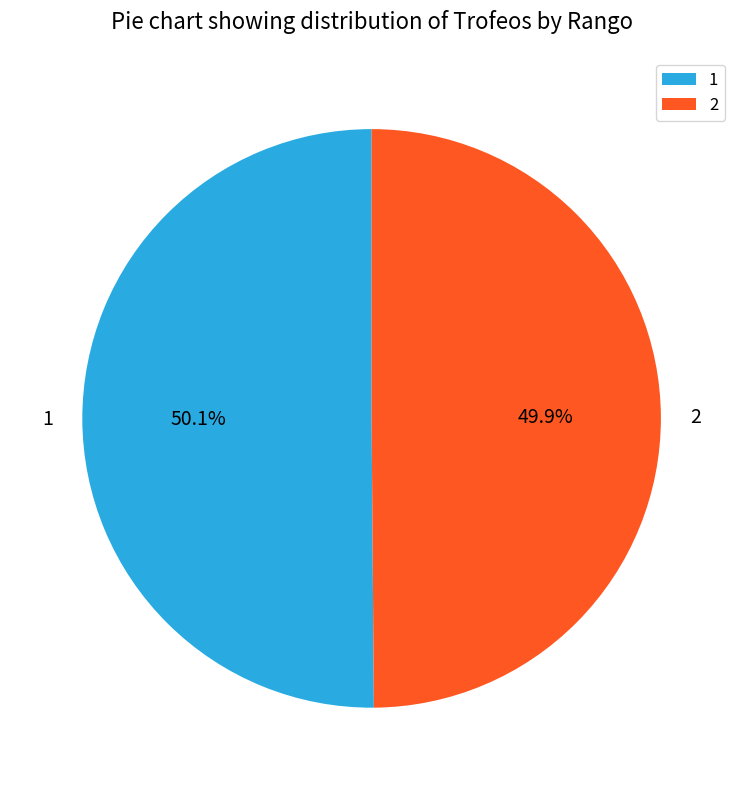

To the nearest percent, what percentage of the pie is 2?

50%